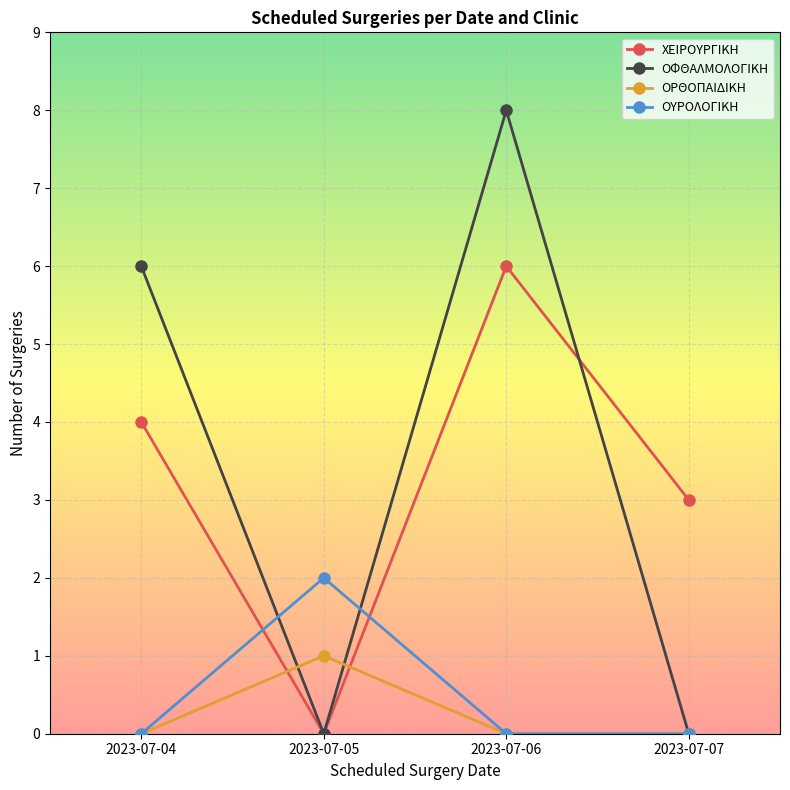

What is the total value across all series at 2023-07-06?

14